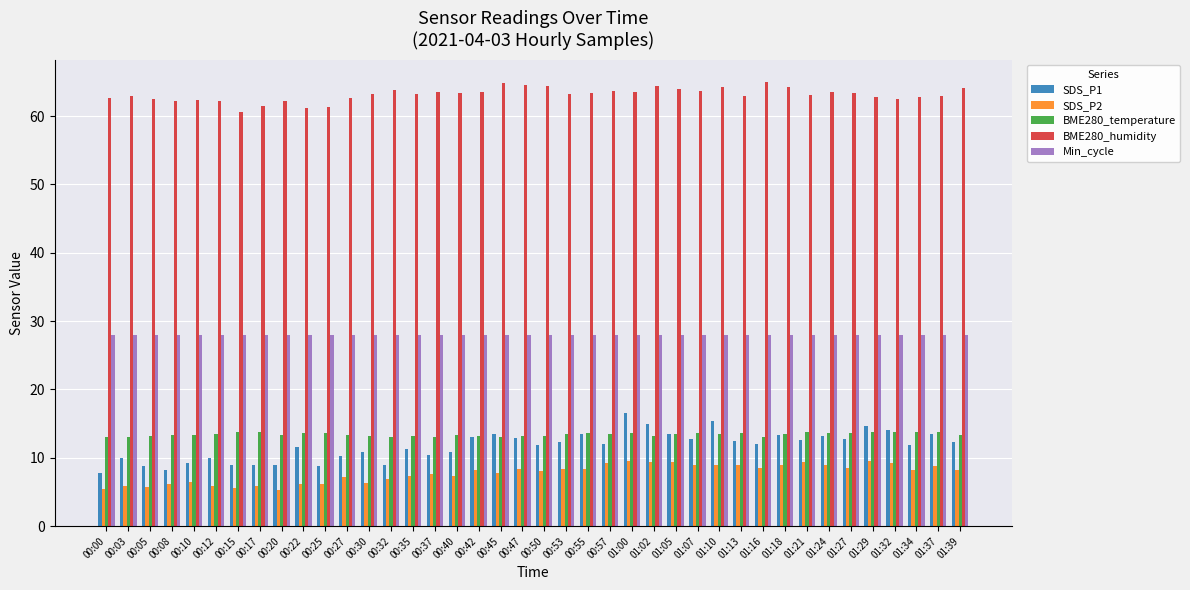

How many bars are there in total?

200